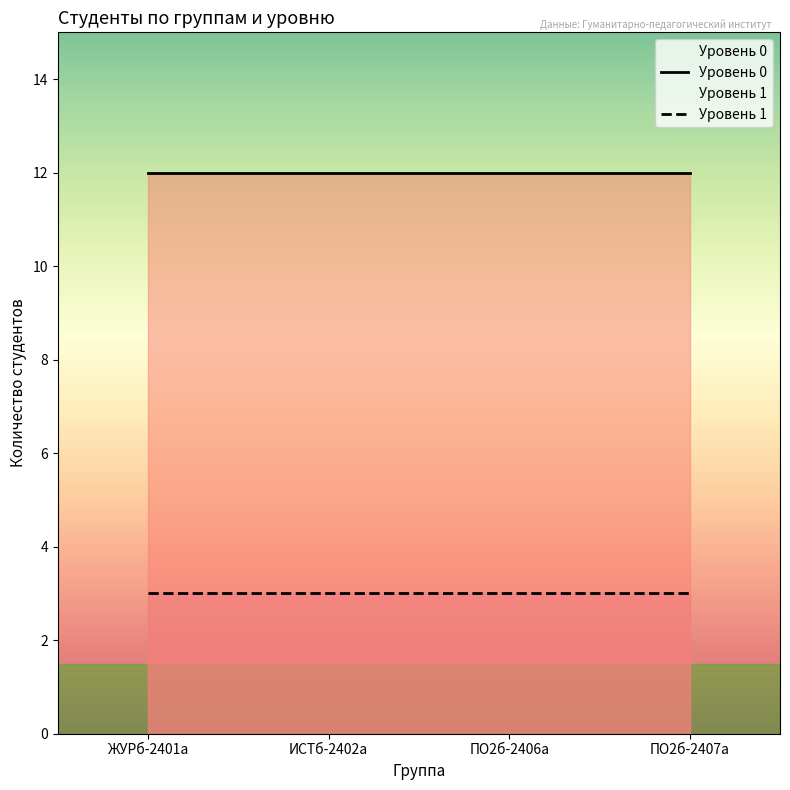

What is the difference between the highest and lowest values at ИСТб-2402а?

9